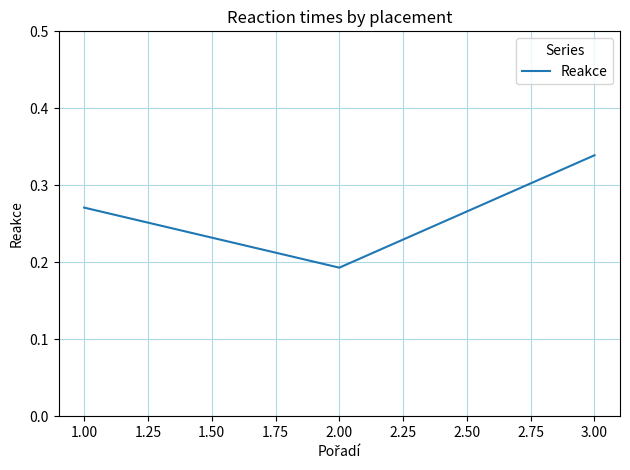

What position from the left is 3.00?

3